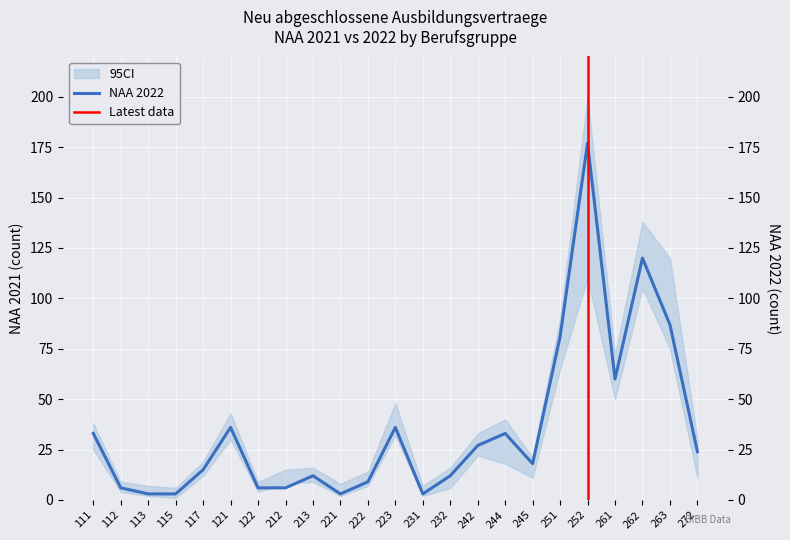

Reading left to right, what are all the values shown in this chart?

33	6	3	3	15	36	6	6	12	3	9	36	3	12	27	33	18	81	177	60	120	87	24